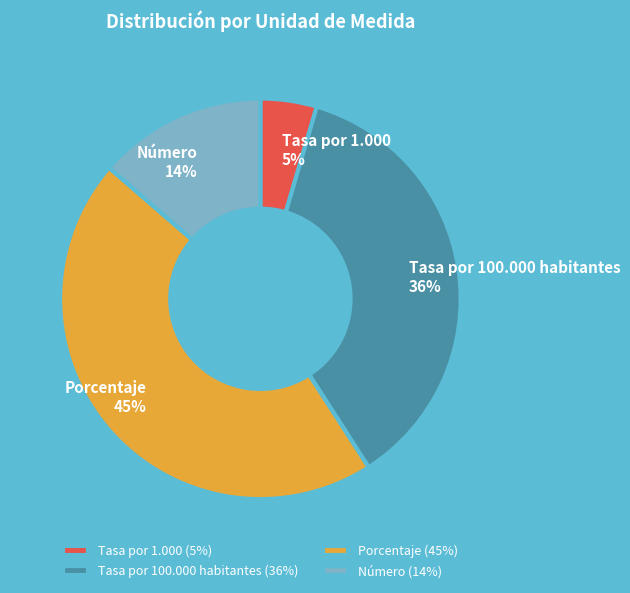

To the nearest percent, what is the average slice percentage?

25%